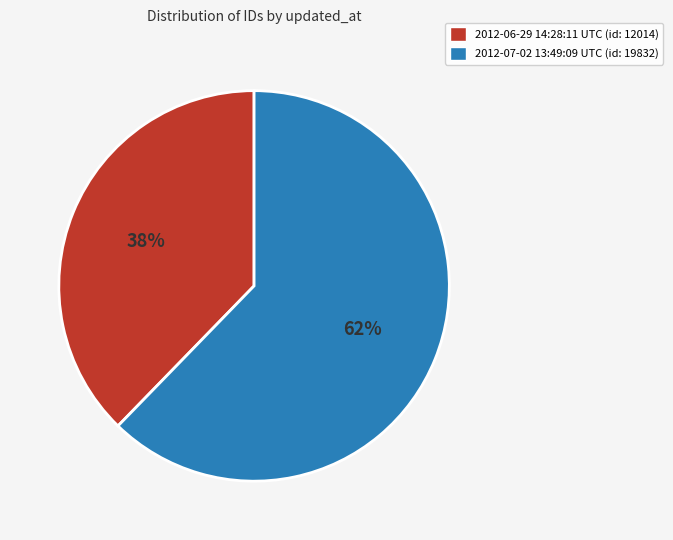

Between 2012-06-29 14:28:11 UTC and 2012-07-02 13:49:09 UTC, which is larger?

2012-07-02 13:49:09 UTC